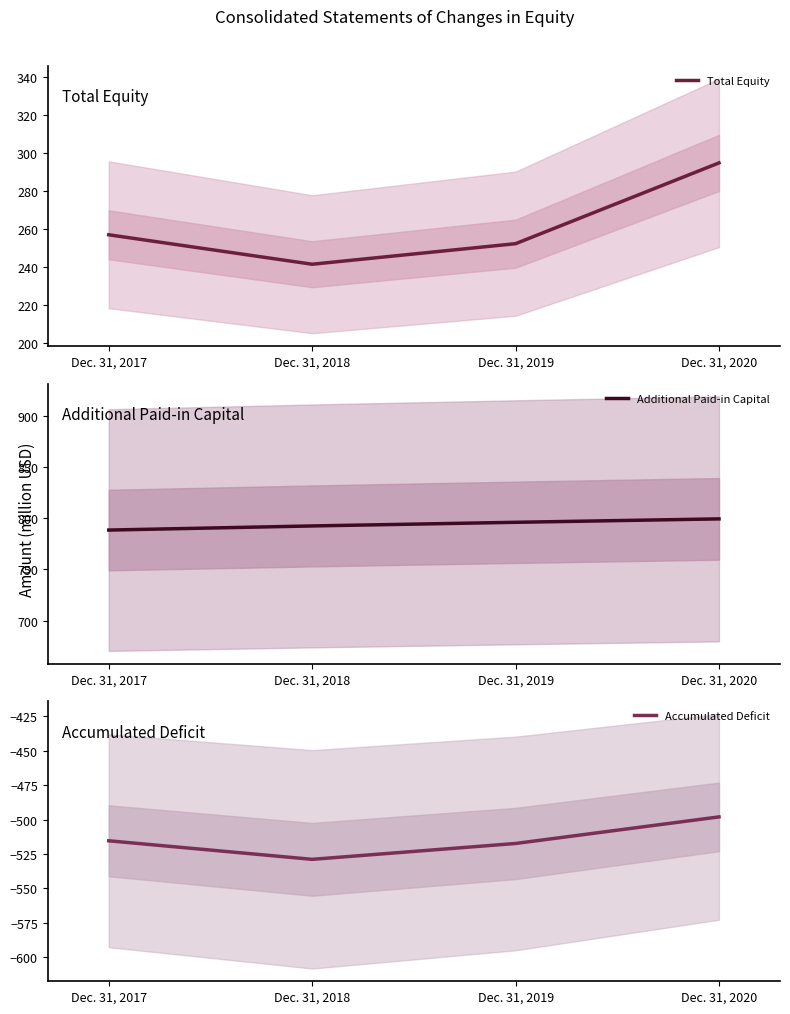

How many data points does each series have?

4